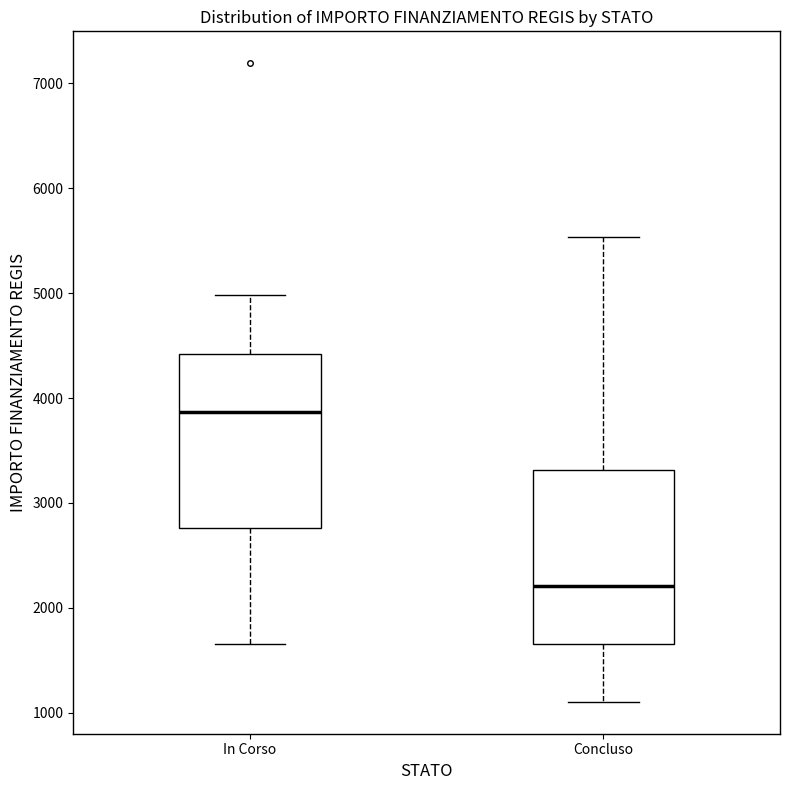

Where is the lower edge of the box for Concluso on the y-axis? The values are not printed on the chart, so give them approximately, as read against the axis.

1700